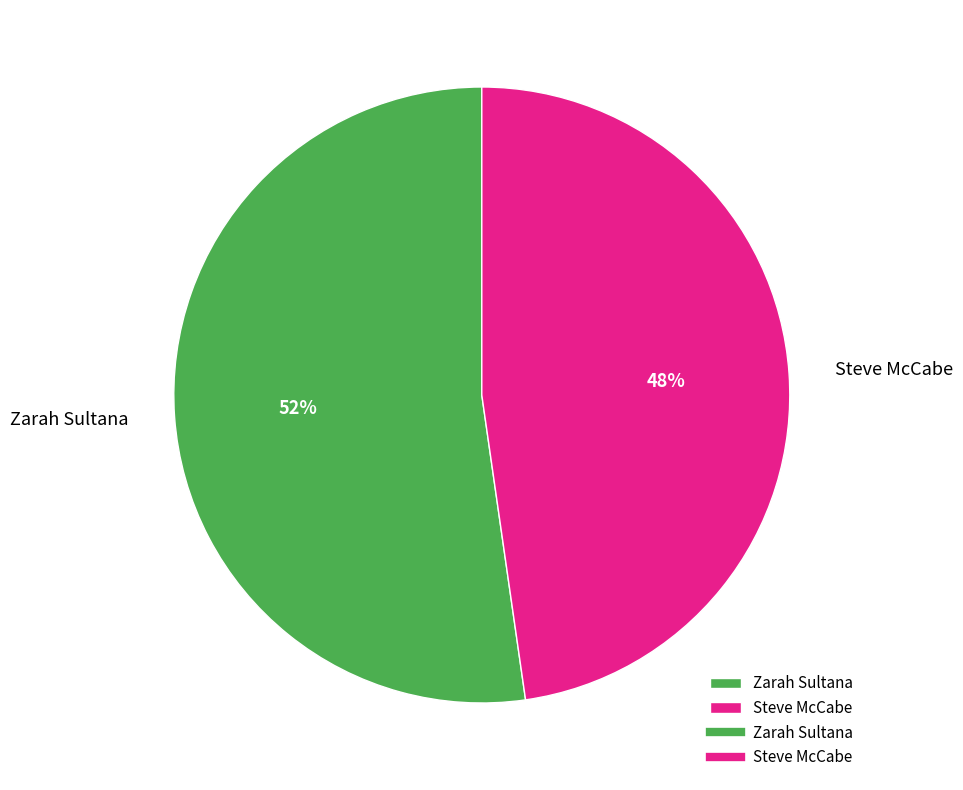

How many slices are in this pie chart?

2